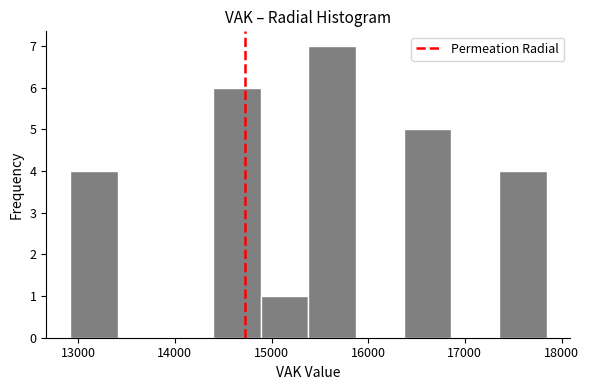

What is the height of the bar covering 12900 to 13400 on the x-axis? Neither the bar edges nor the heights are printed on the chart, so give them approximately, as read against the axes.

4